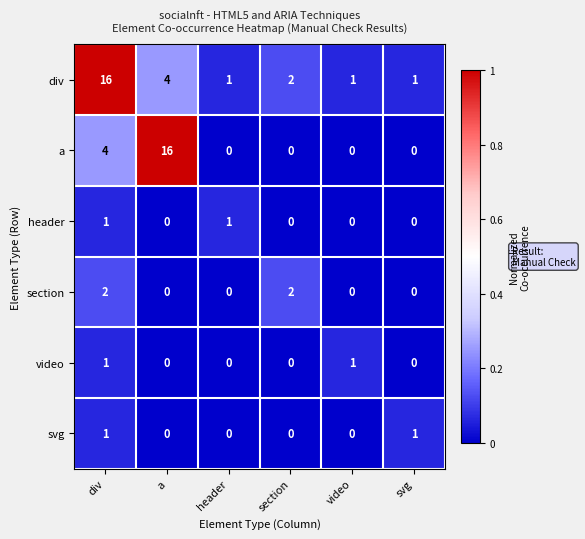

What is the difference between the second highest and minimum values in the div series?

3